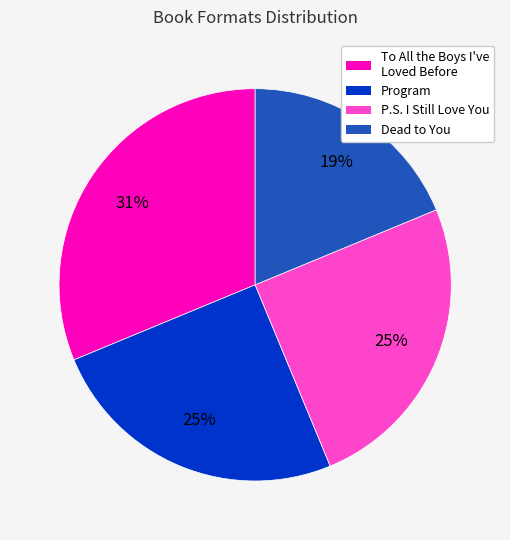

What percentage is the Dead to You slice, to the nearest percent?

19%